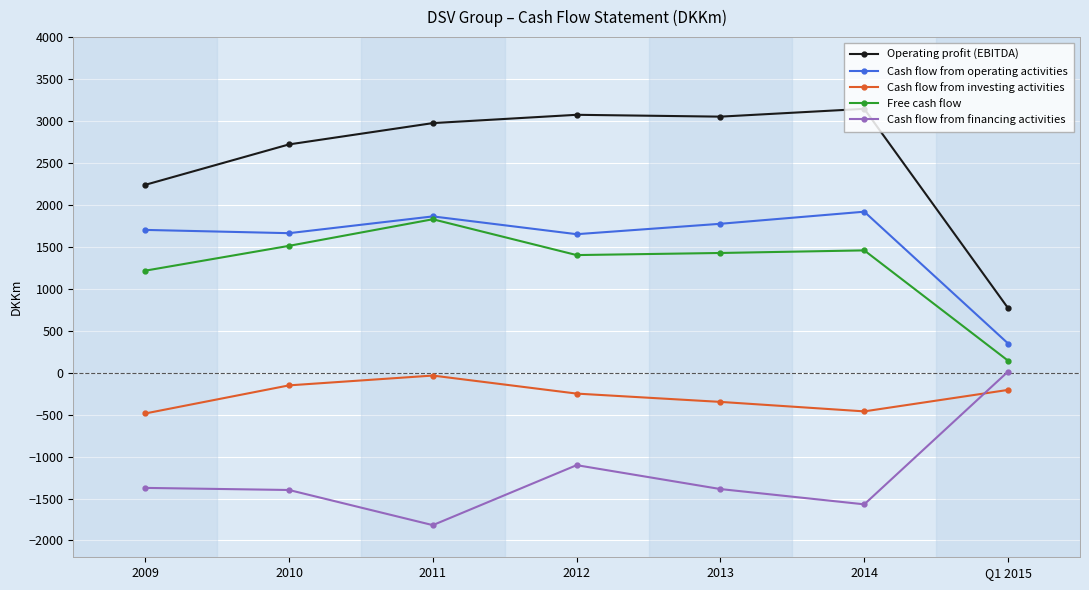

True or false: Operating profit (EBITDA) has a value of 4761 at 2013.

False